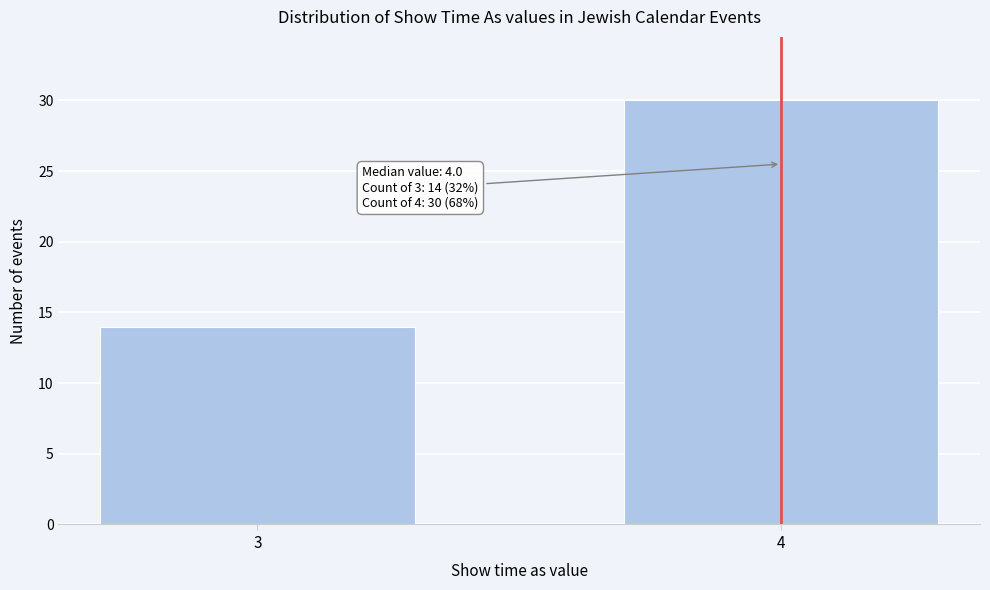

Reading left to right, transcribe all the data shown in this chart.

3=14	4=30